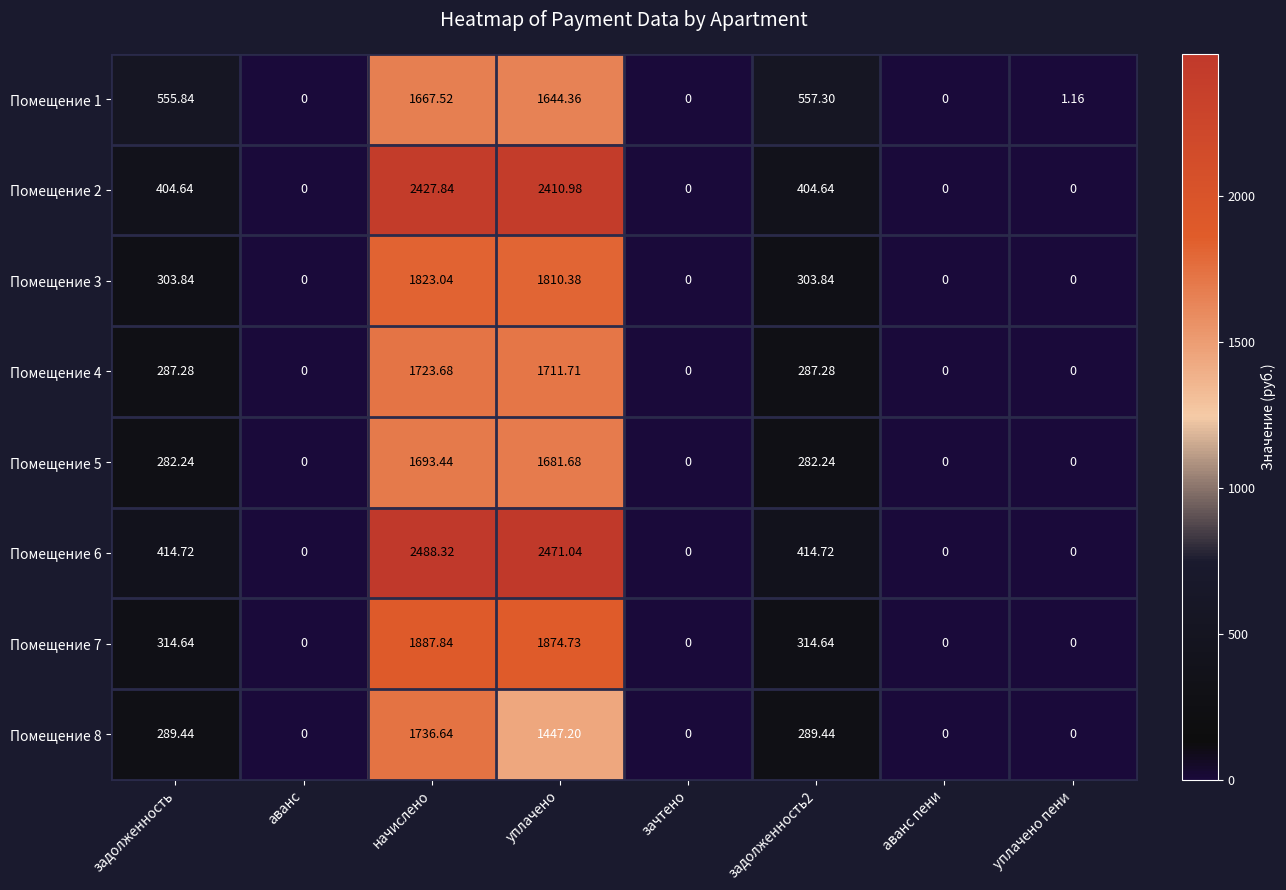

At уплачено, list the series in order from largest to smallest.

Помещение 6, Помещение 2, Помещение 7, Помещение 3, Помещение 4, Помещение 5, Помещение 1, Помещение 8